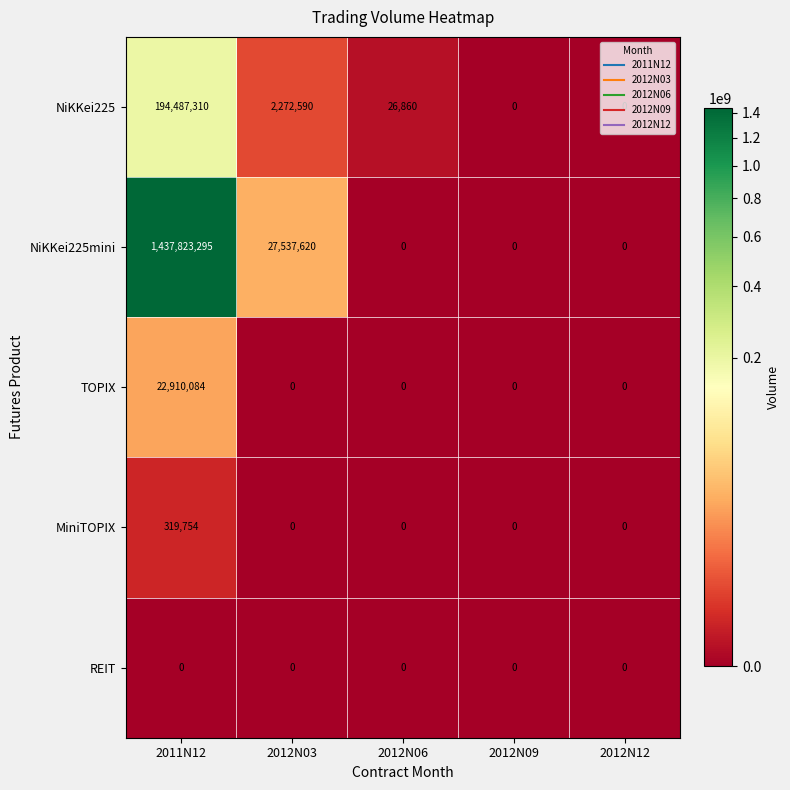

How many distinct data groups are displayed?

5